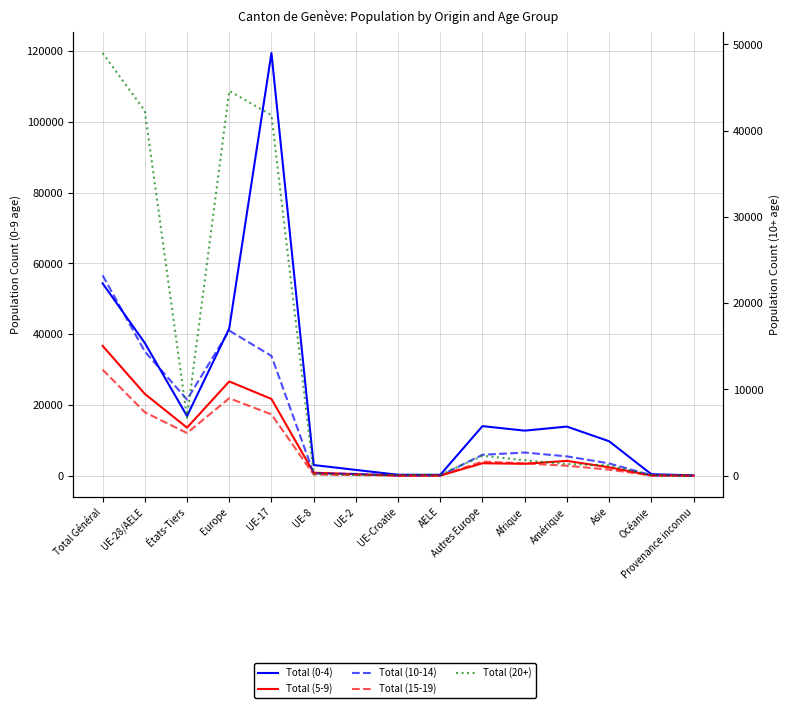

Is this an area chart (filled region under the line)?

No